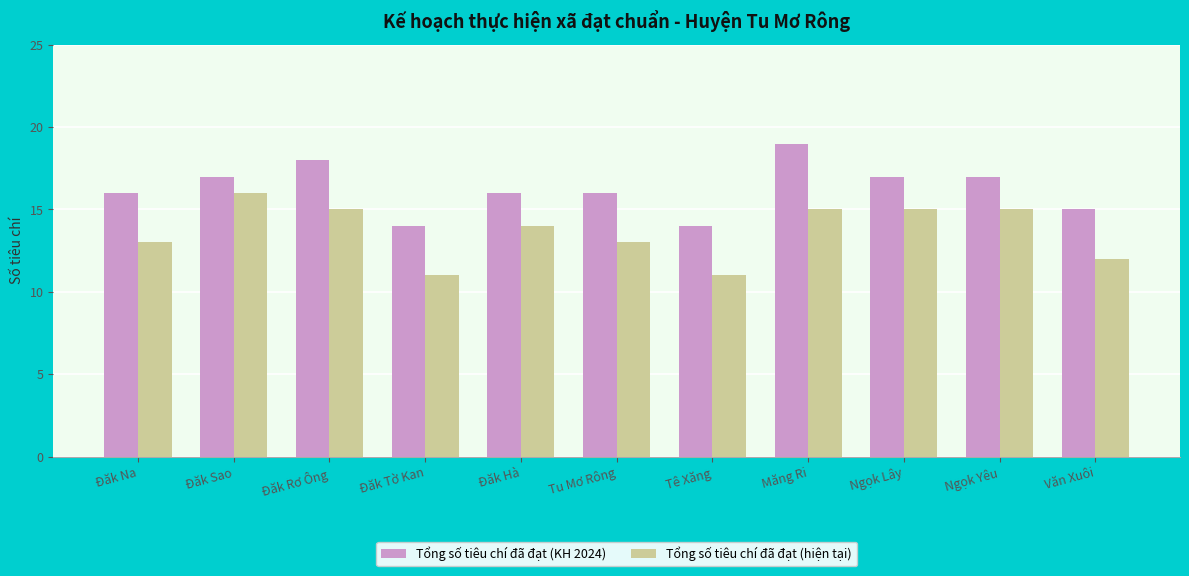

The Tổng số tiêu chí đã đạt (hiện tại) series shows 21 at Măng Ri. True or false?

False